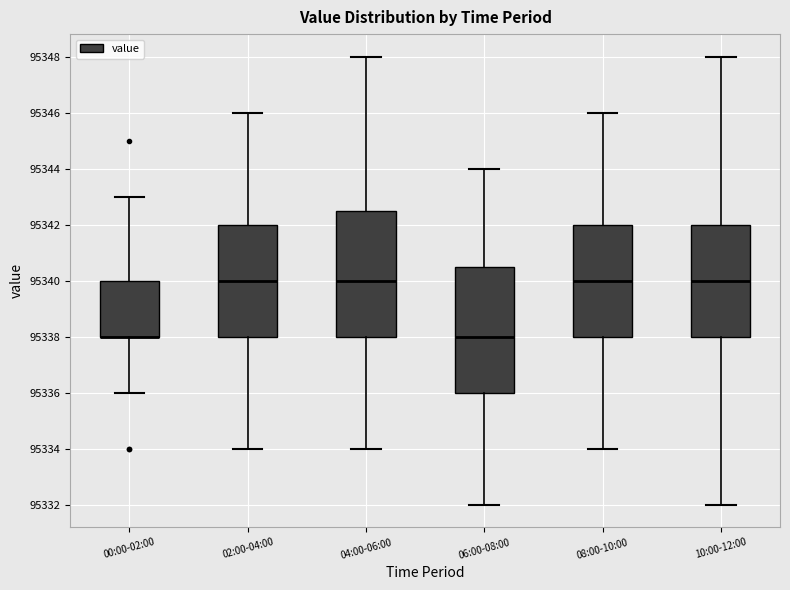

Where does the median line of the box for 04:00-06:00 sit on the y-axis? The values are not printed on the chart, so give them approximately, as read against the axis.

95340.0